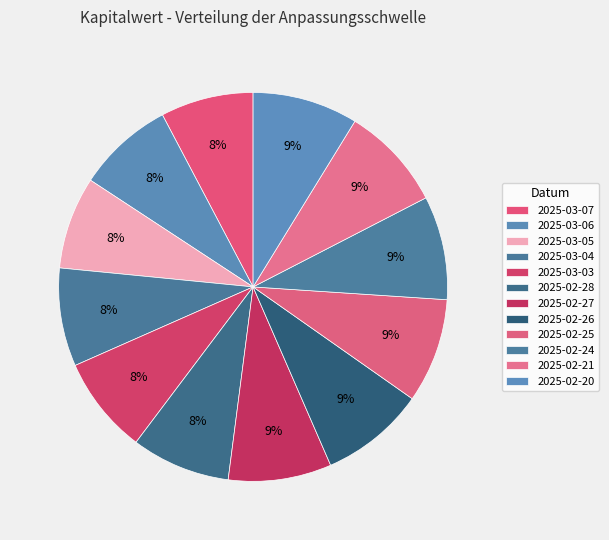

Combined, what portion of the pie is 2025-02-25 and 2025-02-27?

17.3%